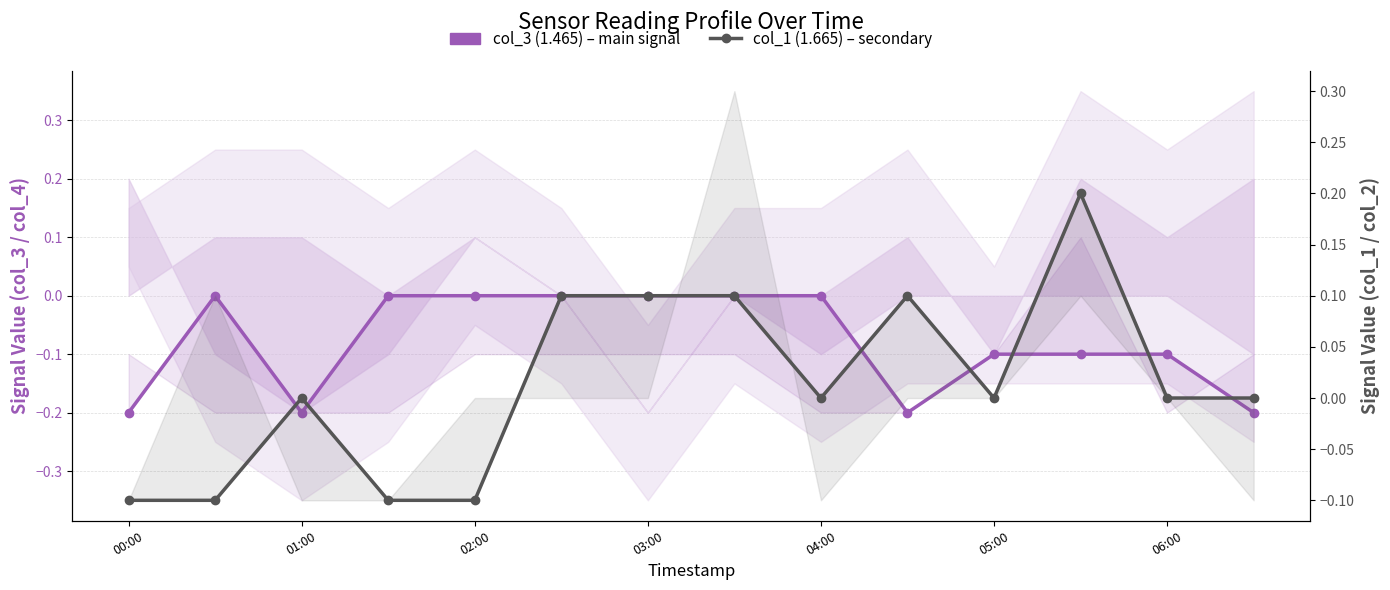

The col_3 (1.465) – main signal series shows -0.2 at 9. True or false?

True